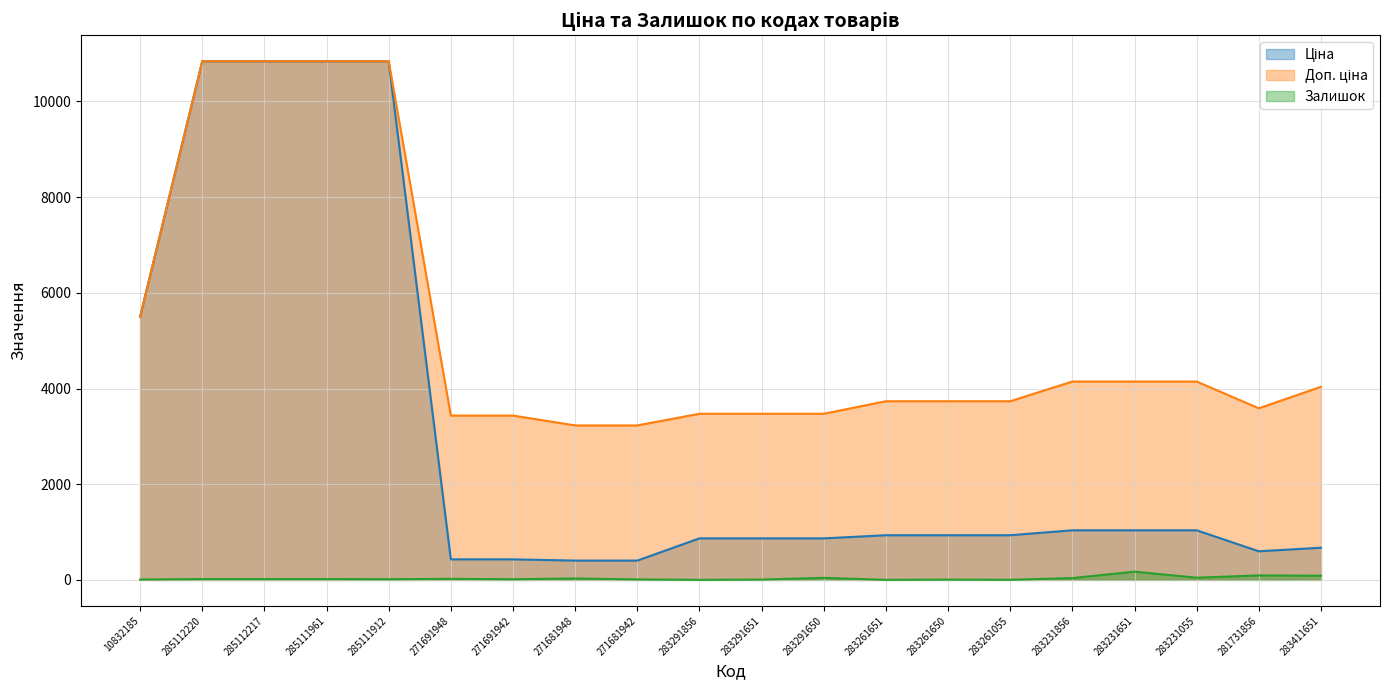

What is the average value of the Доп. ціна series?

5193.2